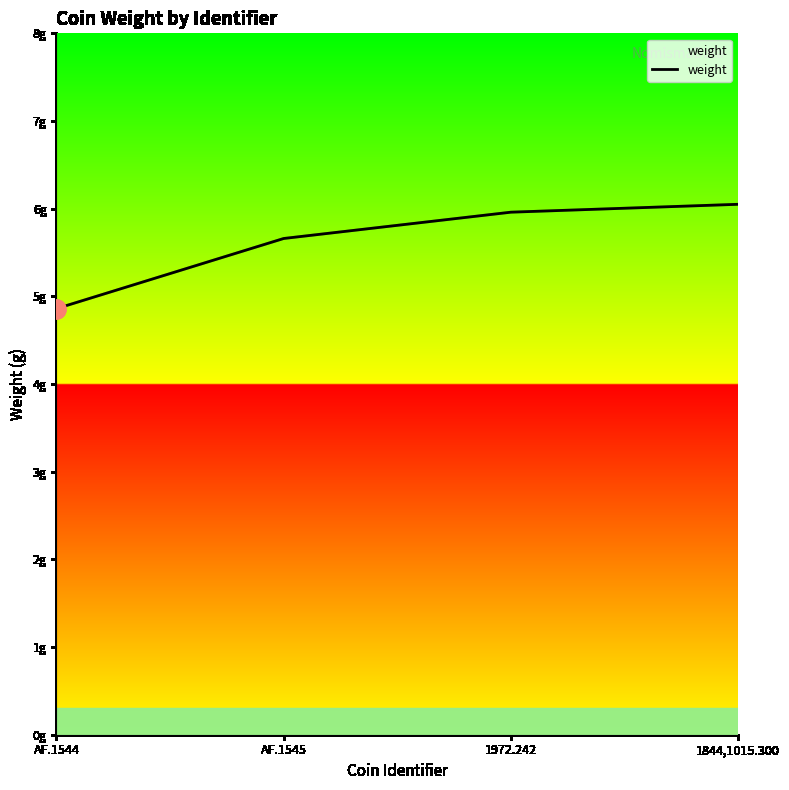

Rank the categories by value from lowest to highest.

AF.1544, AF.1545, 1972.242, 1844,1015.300